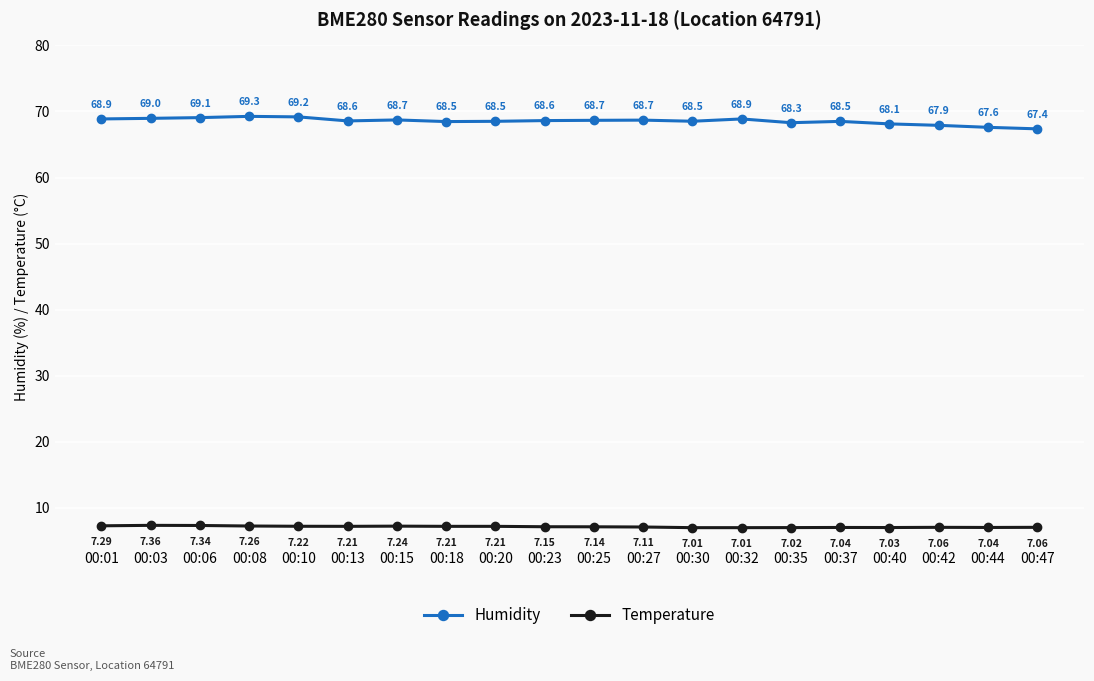

At which category is the sum across all series the highest?

00:08